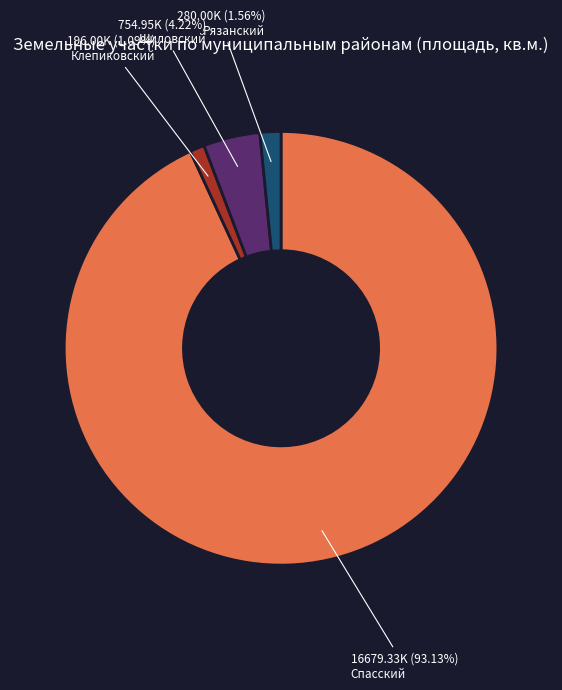

Between Спасский and Клепиковский, which is larger?

Спасский